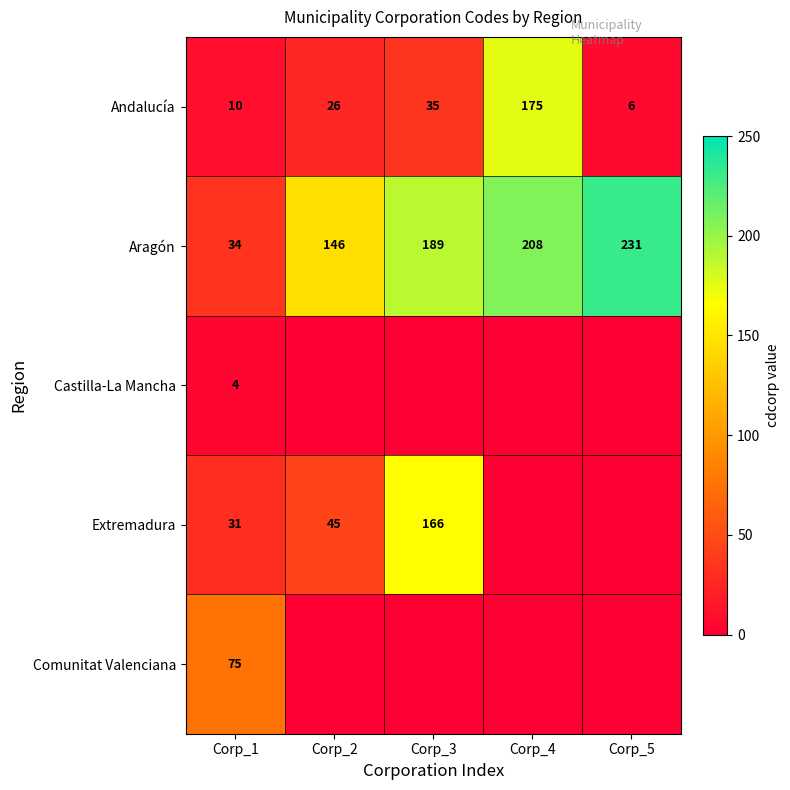

Which category has the lowest value in the Aragón series?

Corp_1